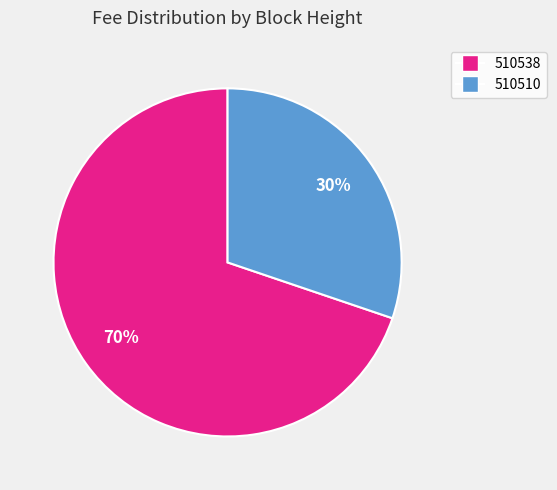

How many slices are in this pie chart?

2